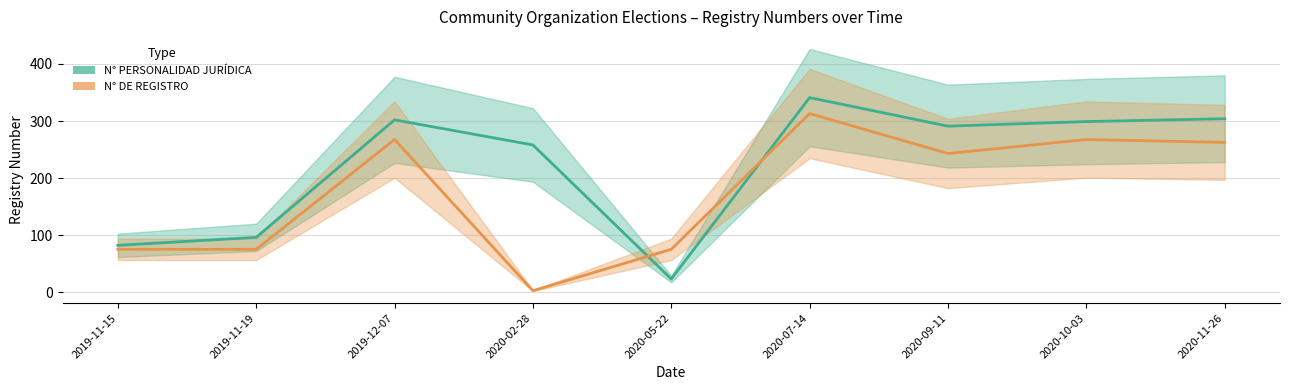

How many lines are shown in the chart?

2